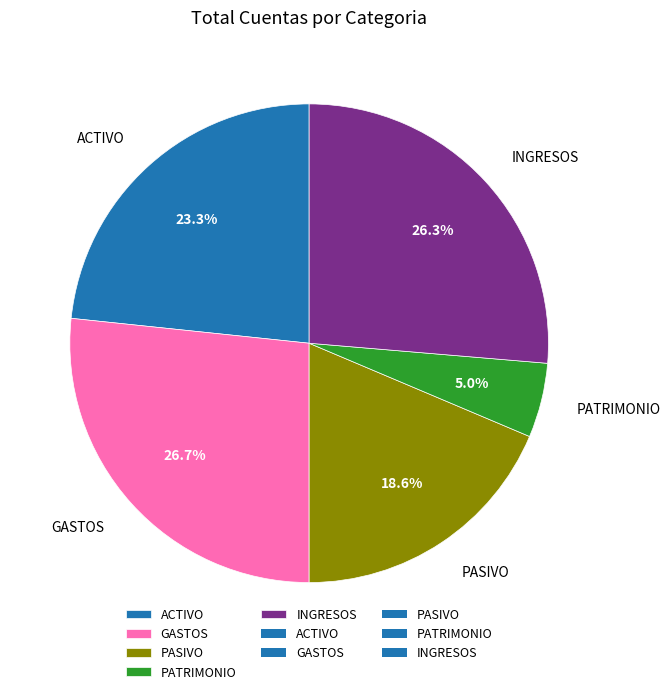

To the nearest percent, what percentage of the pie is INGRESOS?

26%